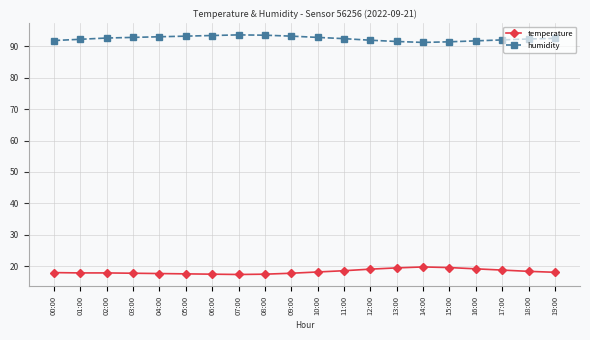

Is the value of temperature at 06:00 greater than the value of humidity at 17:00?

No